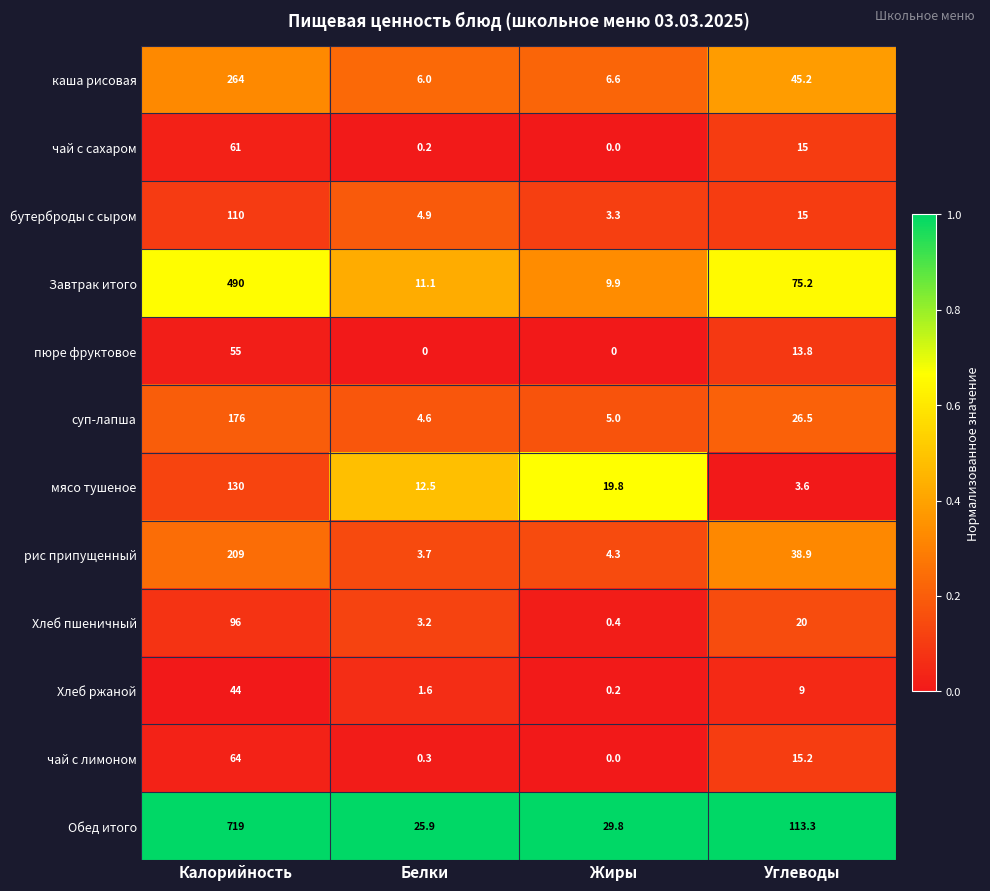

Which series has the largest total across all categories?

Обед итого